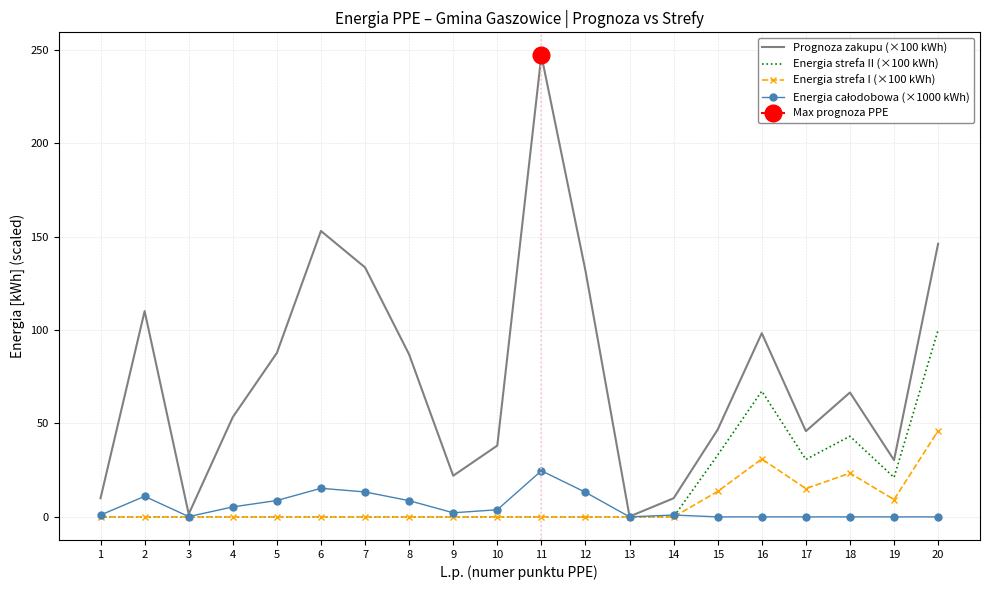

Where is Energia całodobowa (×1000 kWh) nearest to the value 12?

2